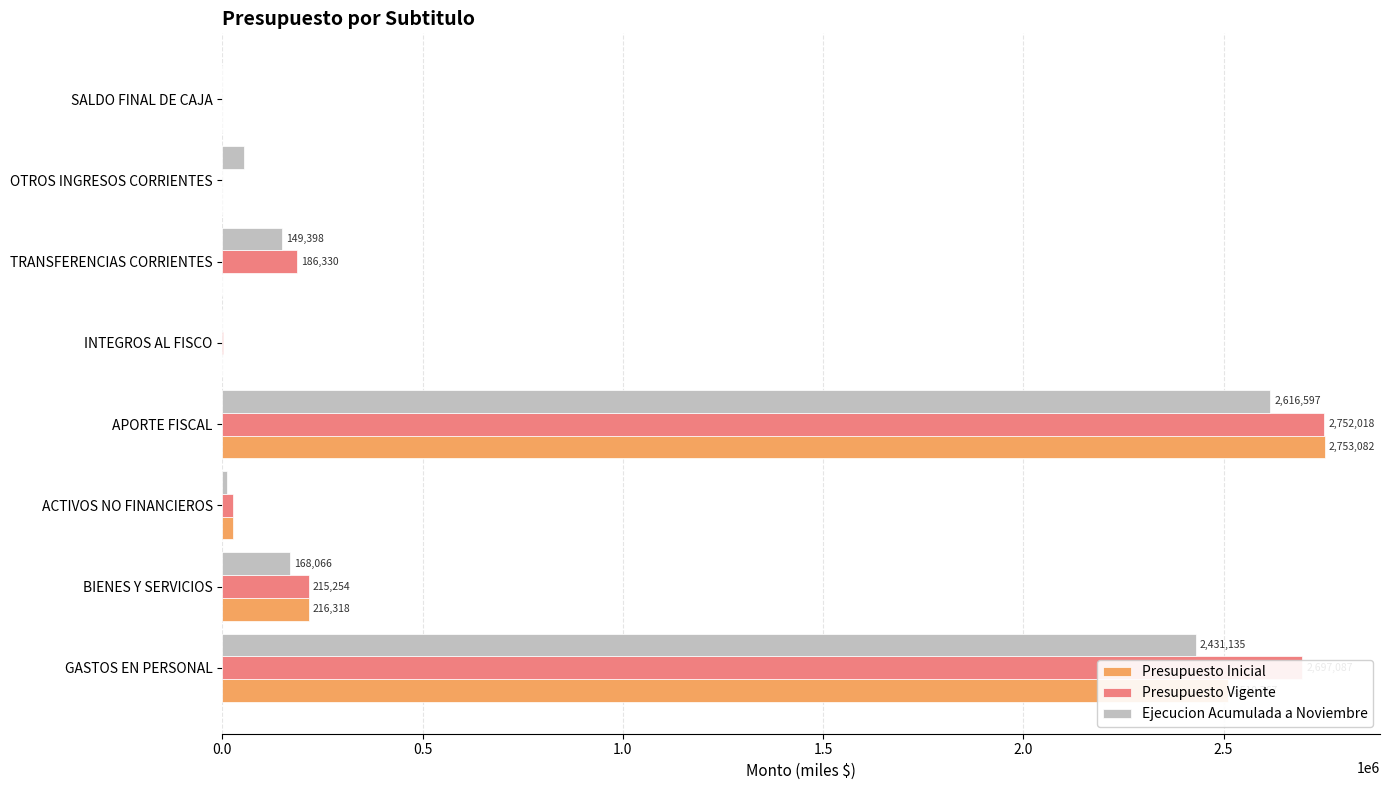

What is the sum of all Presupuesto Vigente values?

5878272